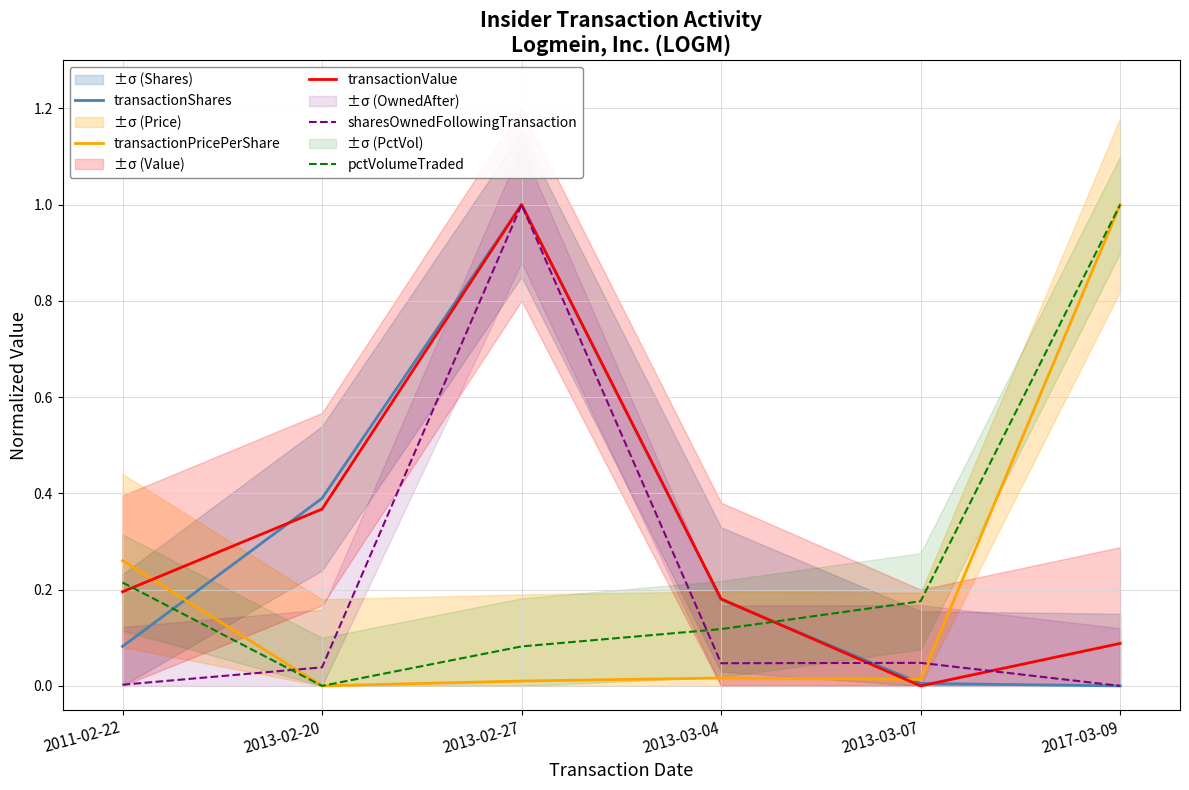

How many interior local peaks does the transactionValue series have?

1